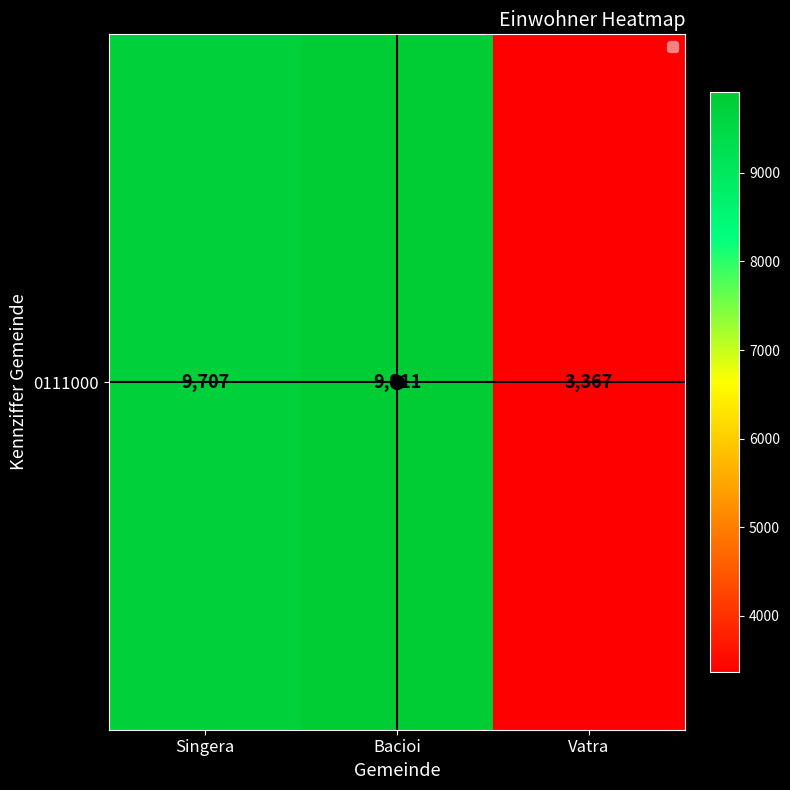

What is the difference between the second highest and minimum values?

6340